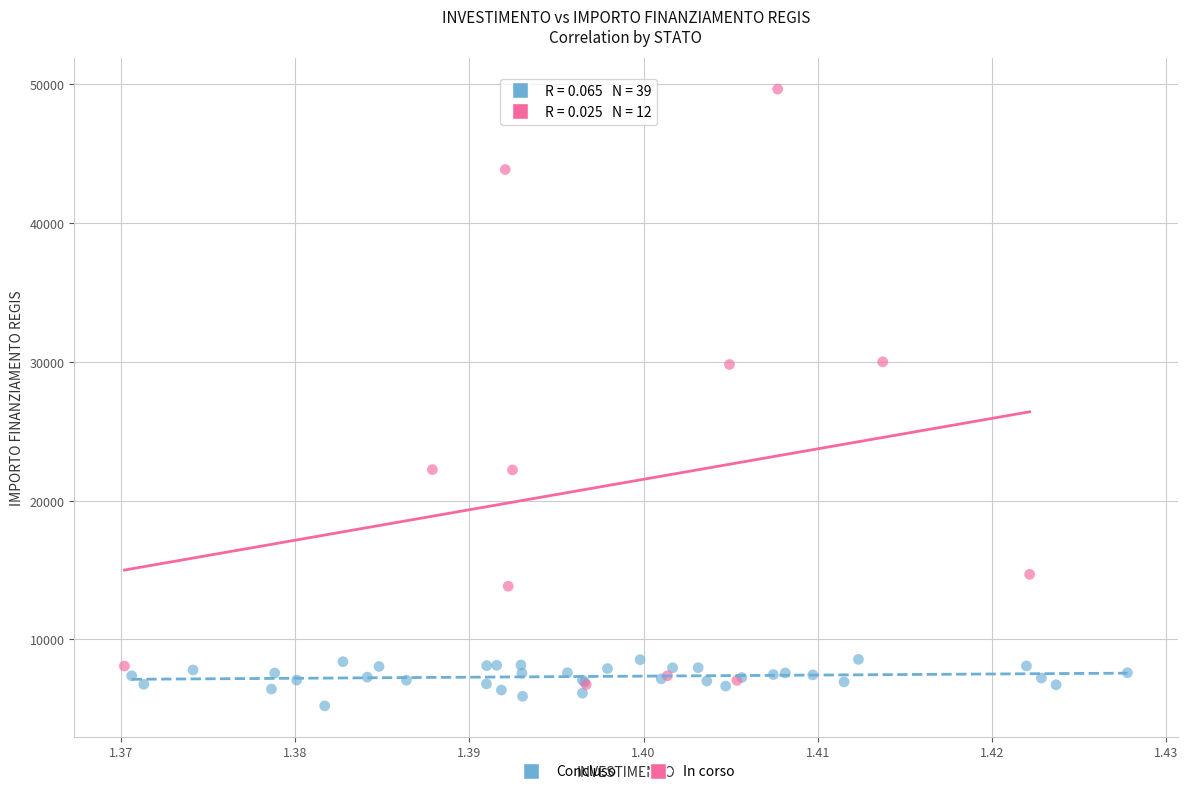

Which series contains the highest Y value?

In corso